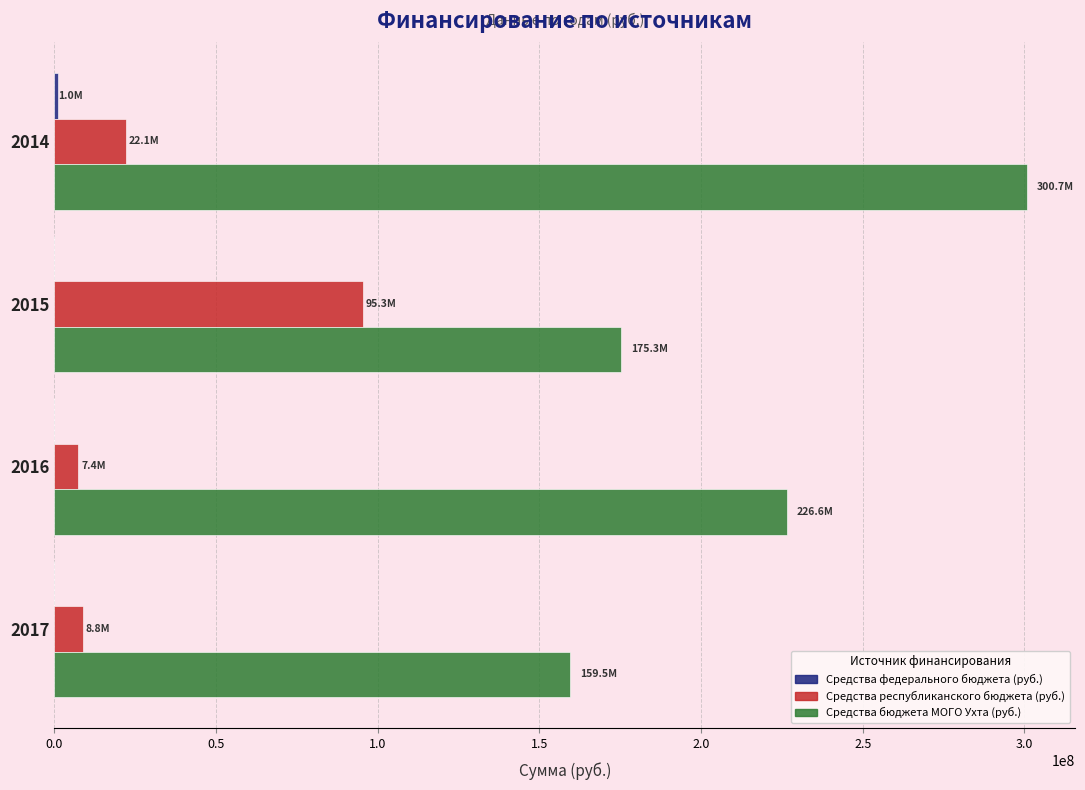

Which series has the largest total across all categories?

Средства бюджета МОГО Ухта (руб.)